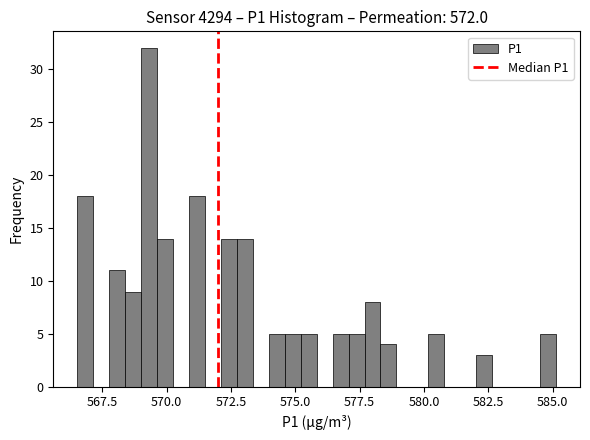

Around what value on the x-axis is the tallest bar? Give the approximate position of its centre, as read against the axis.

569.5